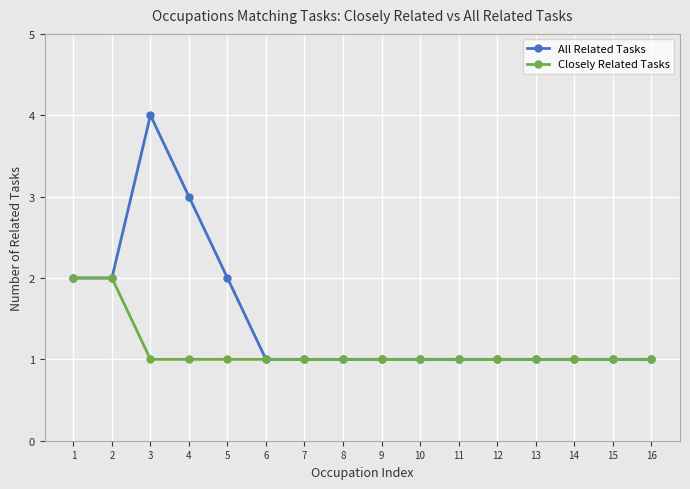

At which category is the sum across all series the highest?

3